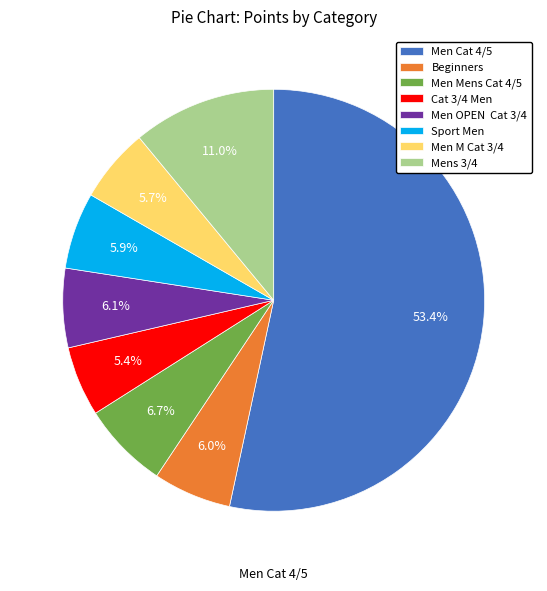

Between Men Cat 4/5 and Men OPEN Cat 3/4, which is larger?

Men Cat 4/5